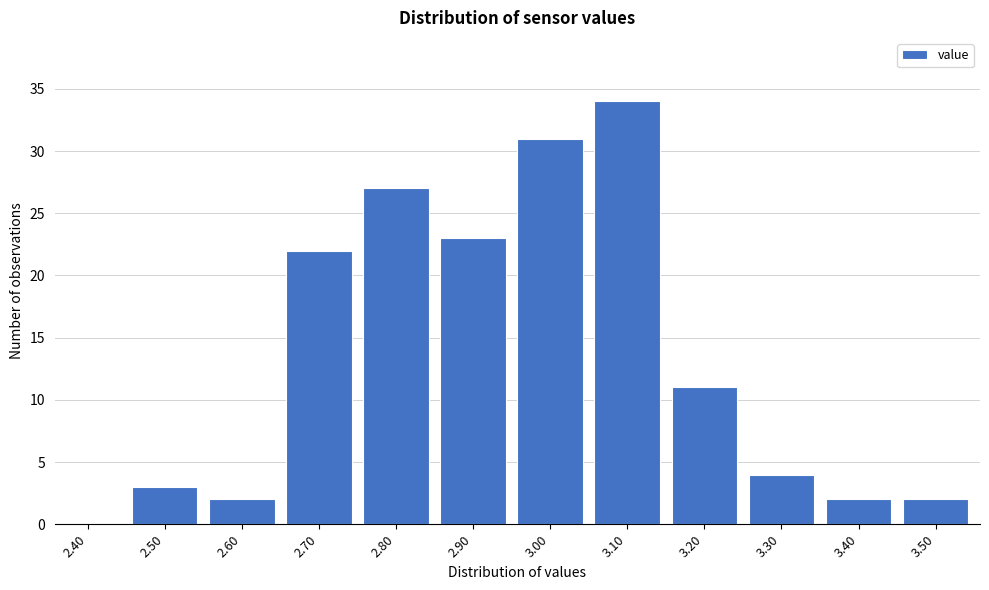

Reading right to left, what are all the values shown in this chart?

3.50=2	3.40=2	3.30=4	3.20=11	3.10=34	3.00=31	2.90=23	2.80=27	2.70=22	2.60=2	2.50=3	2.40=0